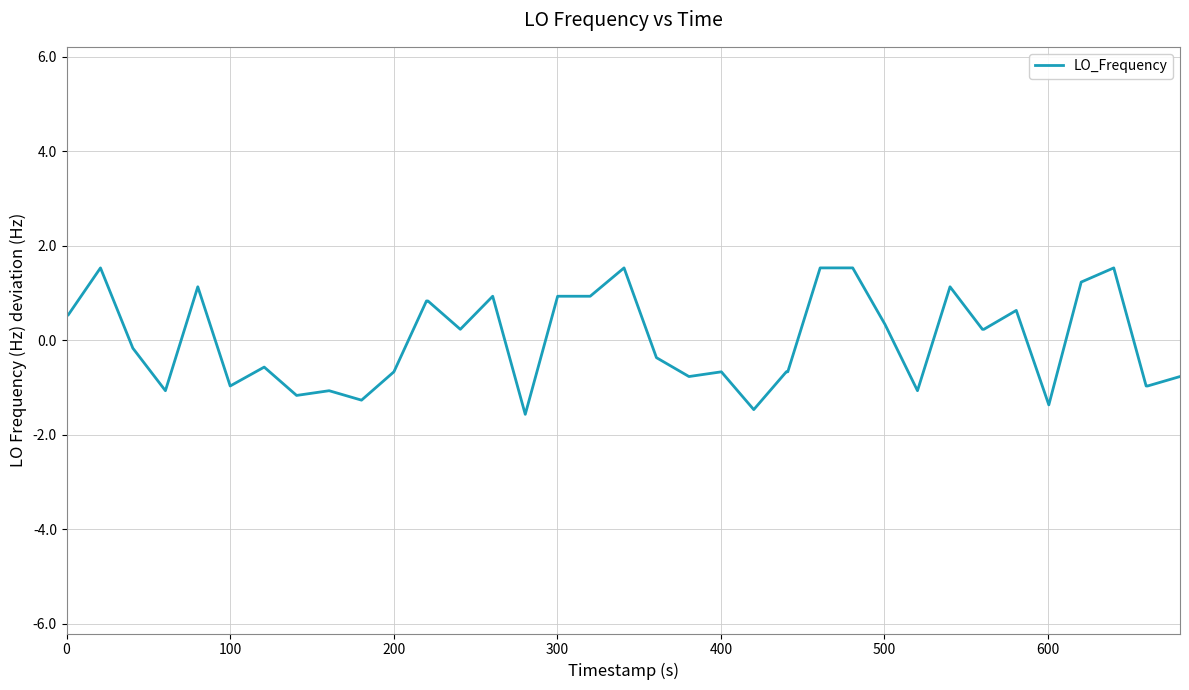

How many lines are shown in the chart?

1